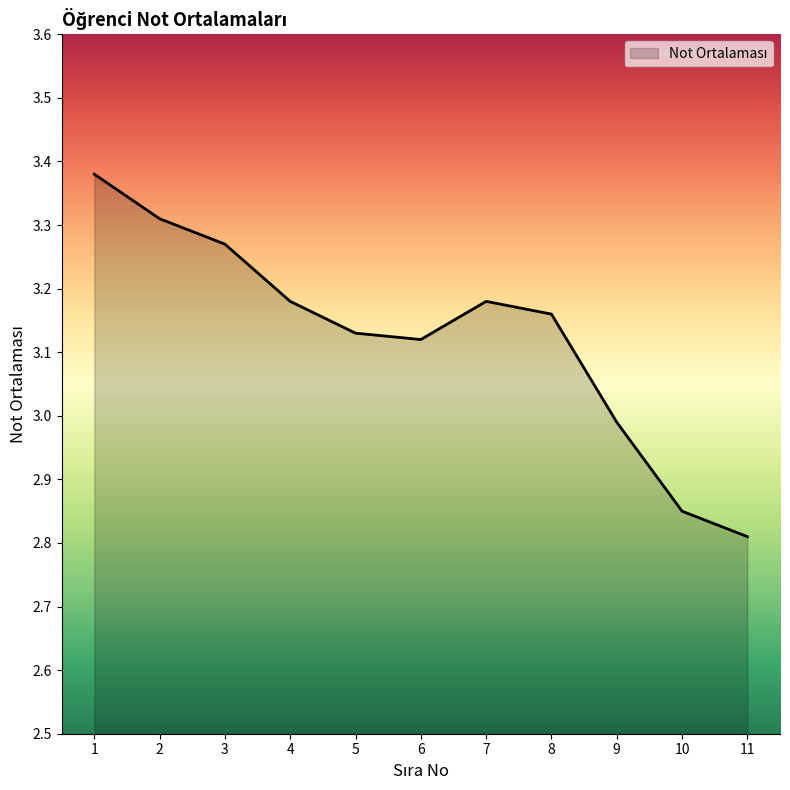

How many lines are shown in the chart?

1